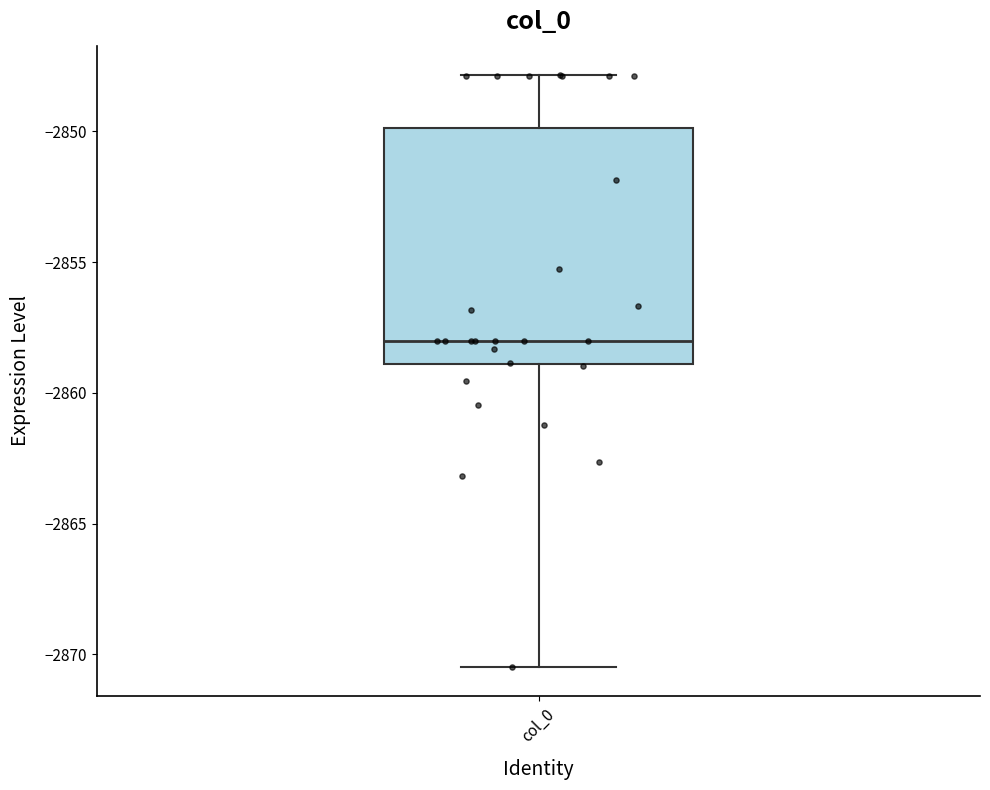

Where does the upper whisker of the box for col_0 end on the y-axis? The values are not printed on the chart, so give them approximately, as read against the axis.

-2848.0